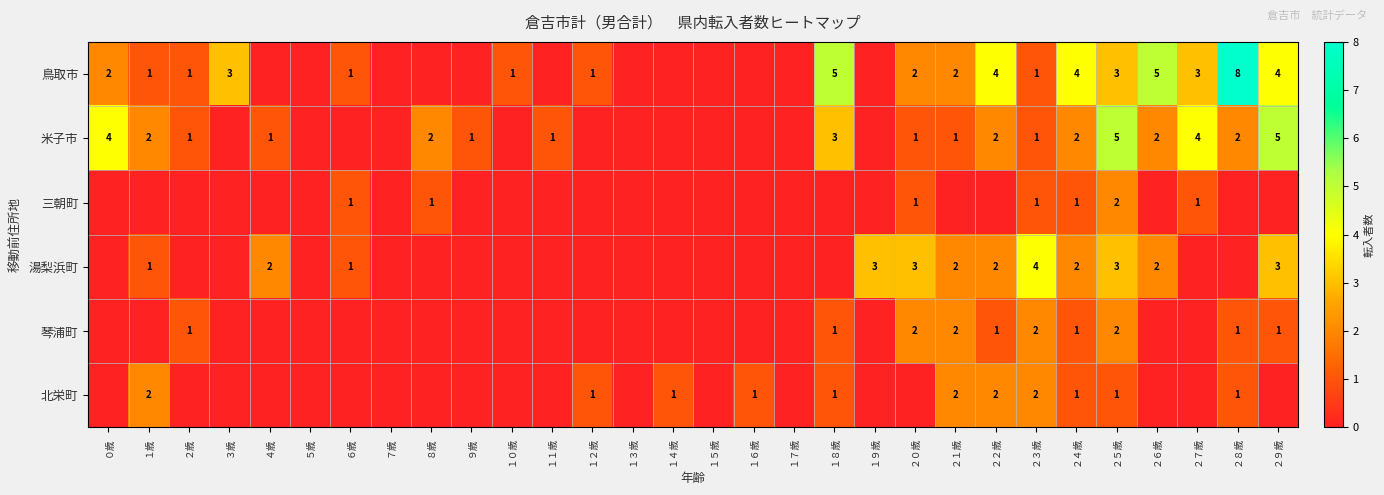

The value of 米子市 at １８歳 is 4. True or false?

False